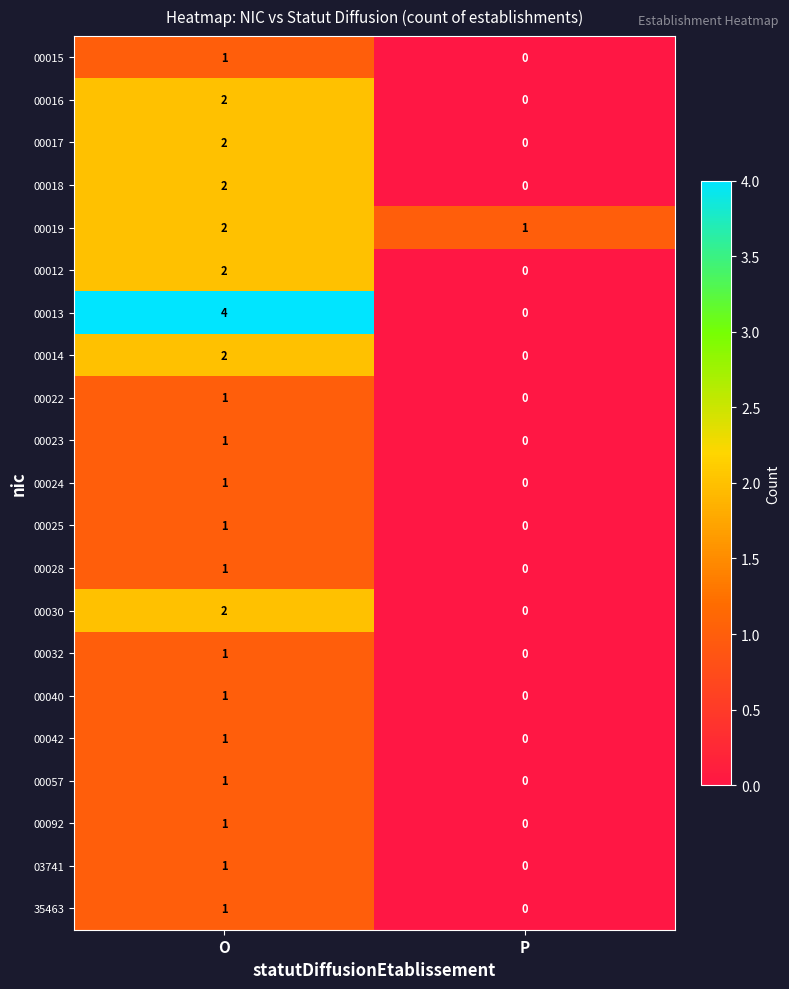

Is it true that 00040 equals 0 at P?

True